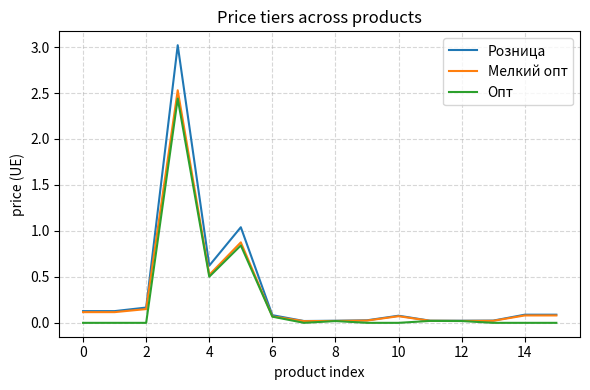

Which series has the largest range (max minus min)?

Розница